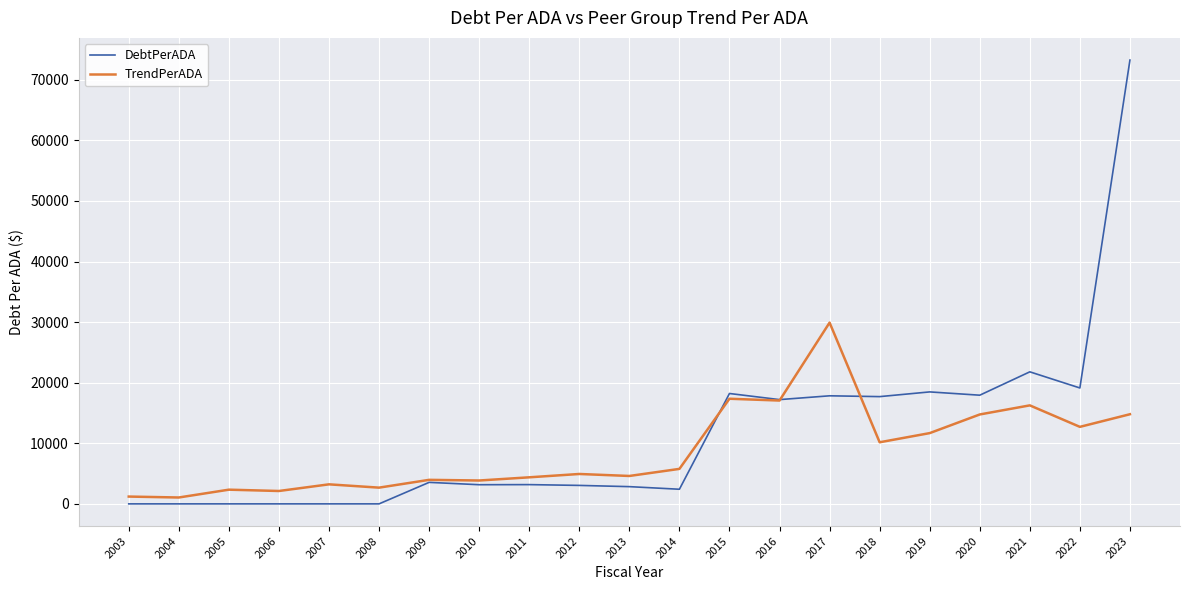

How many lines are shown in the chart?

2